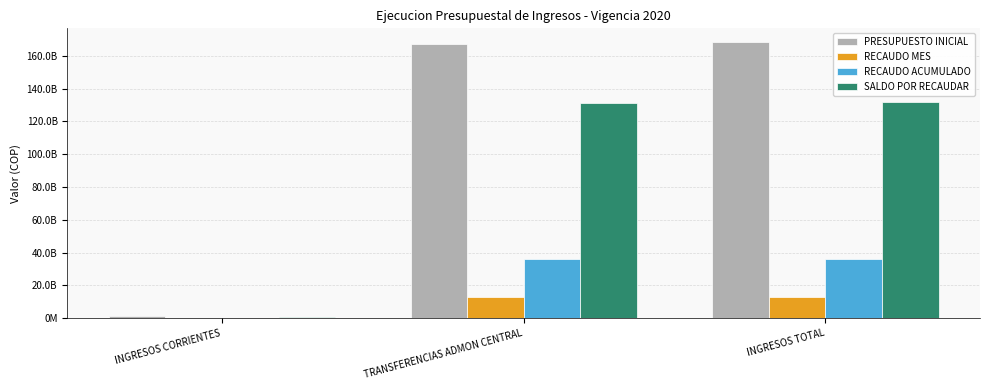

Does the chart contain stacked bars?

No